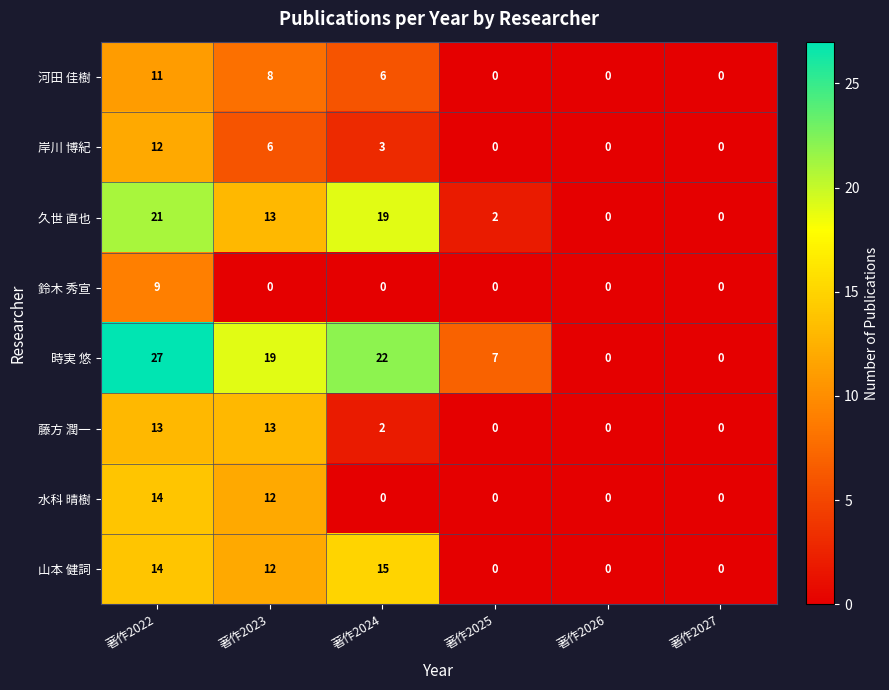

What is the greatest value displayed?

27